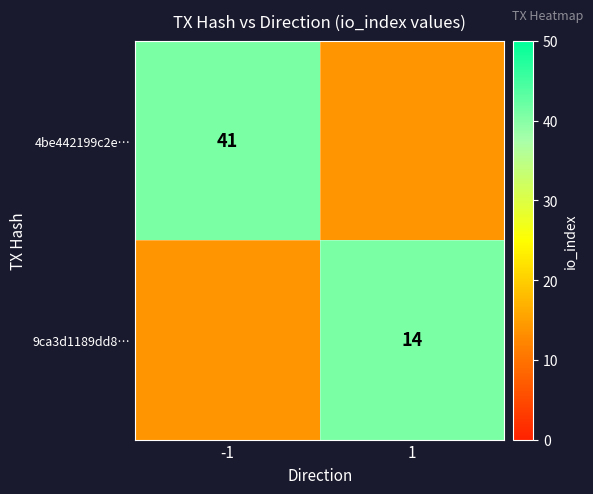

What is the total value across all series at 1?

55